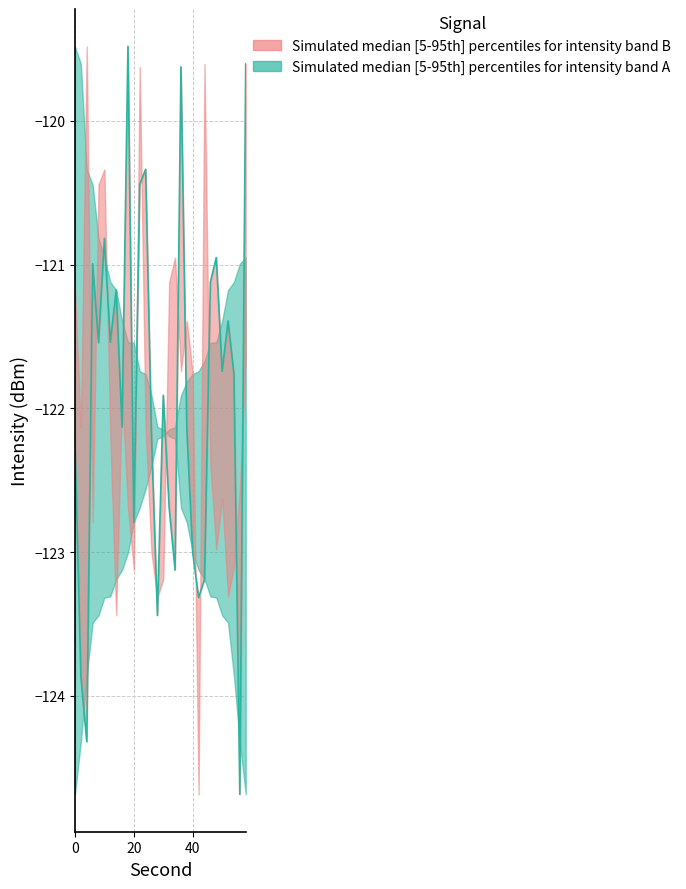

Which has a higher value, 6 or 14?

6